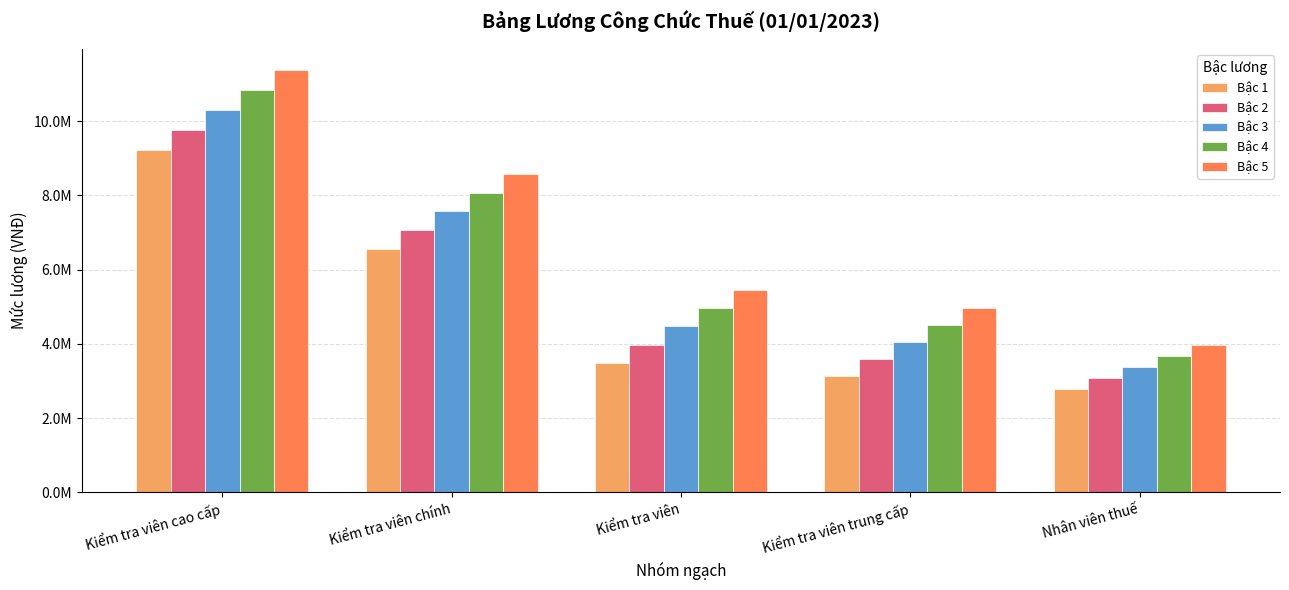

Which series has the widest spread of values?

Bậc 5